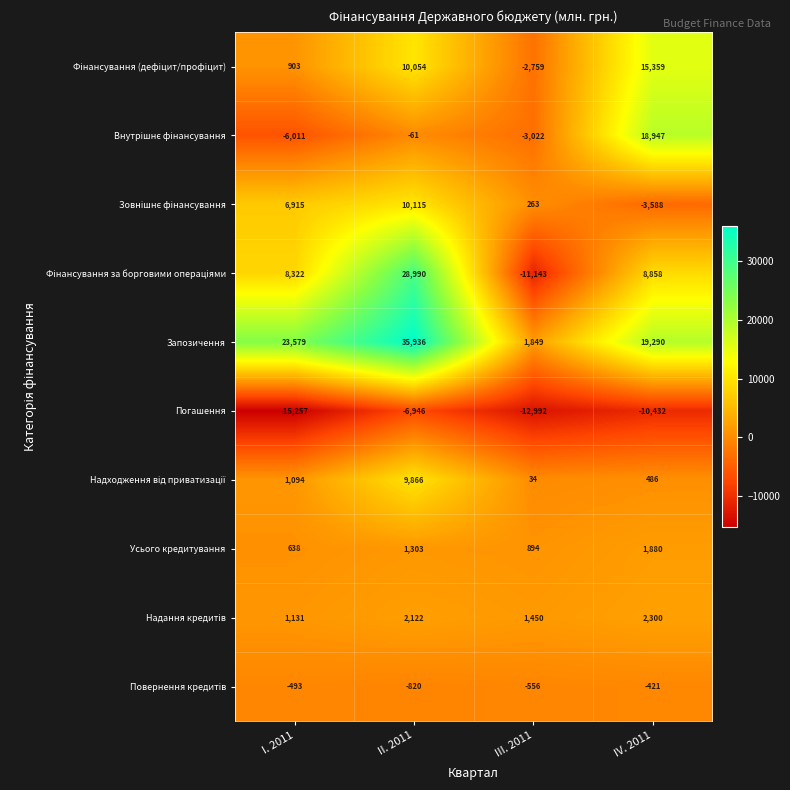

Count the Погашення values in the range -12992 to -6946.

3